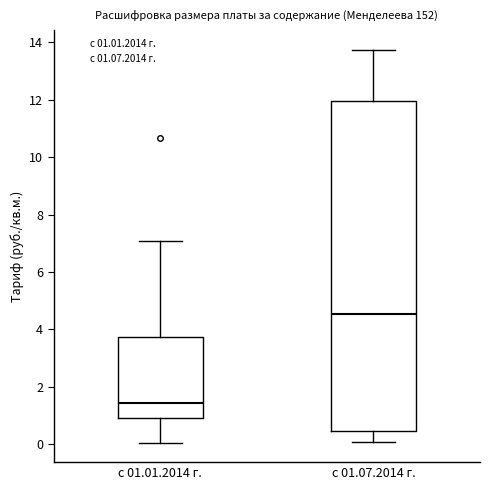

Which box's median line is the highest?

с 01.07.2014 г.